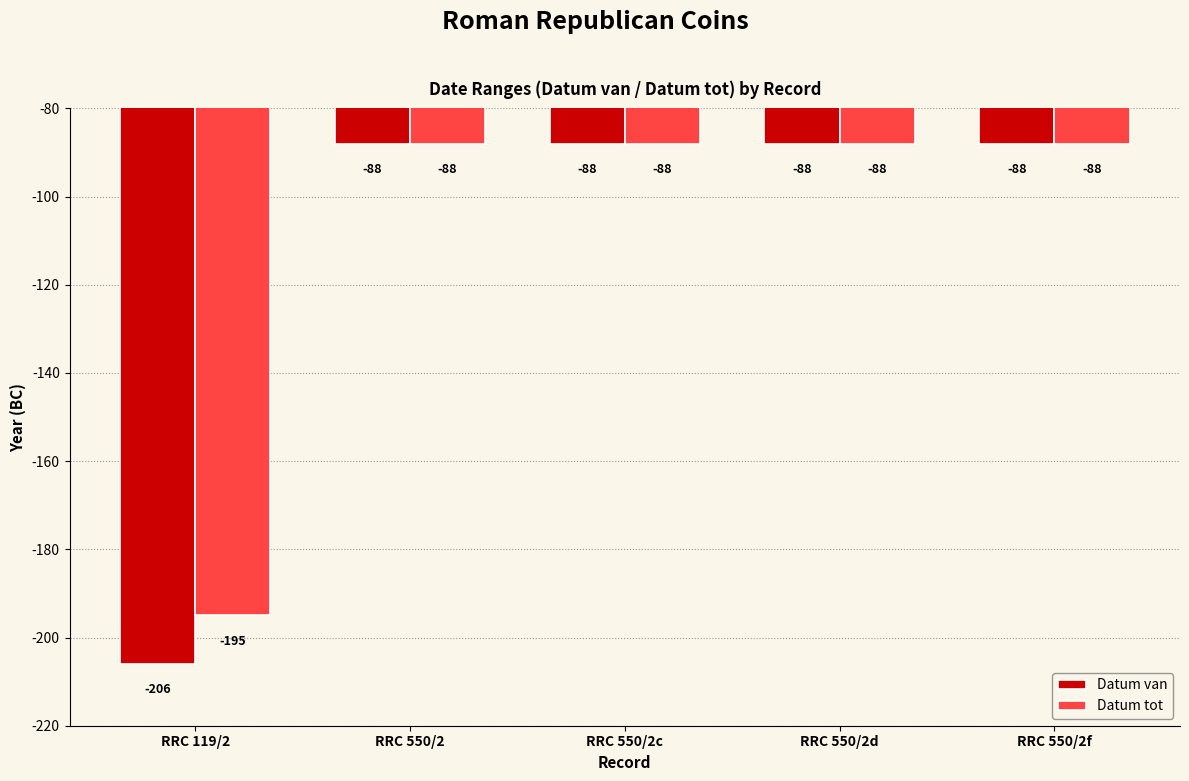

What is the value of the Datum van bar at the 1st from the left?

-206